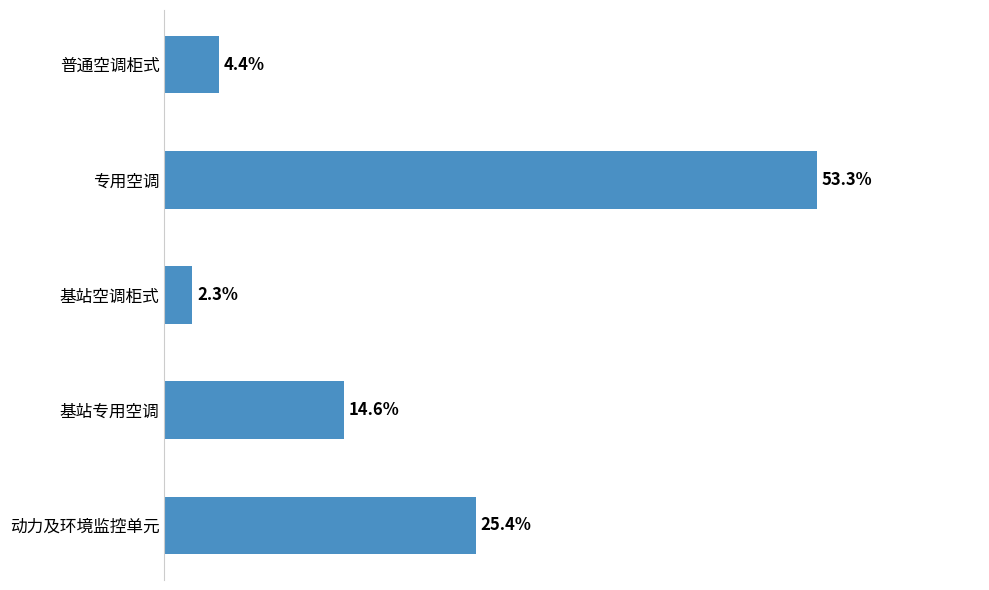

Rank the categories by value from highest to lowest.

专用空调, 动力及环境监控单元, 基站专用空调, 普通空调柜式, 基站空调柜式